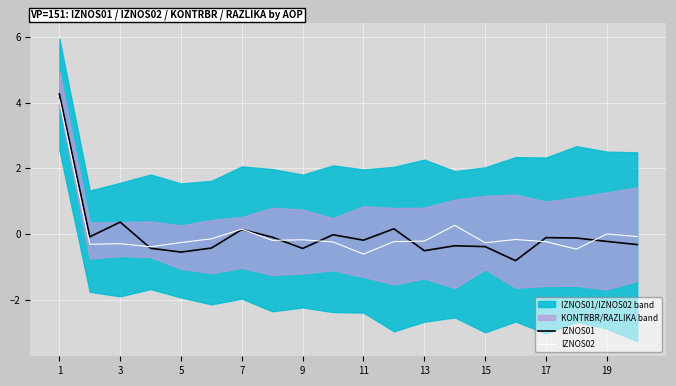

Reading left to right, extract all data points from this chart.

IZNOS01: 4.3	-0.1	0.4	-0.4	-0.6	-0.4	0.1	-0.1	-0.4	-0.0	-0.2	0.2	-0.5	-0.4	-0.4	-0.8	-0.1	-0.1	-0.2	-0.3
IZNOS02: 4.1	-0.3	-0.3	-0.4	-0.3	-0.1	0.1	-0.2	-0.2	-0.2	-0.6	-0.2	-0.2	0.3	-0.3	-0.2	-0.2	-0.5	-0.0	-0.1